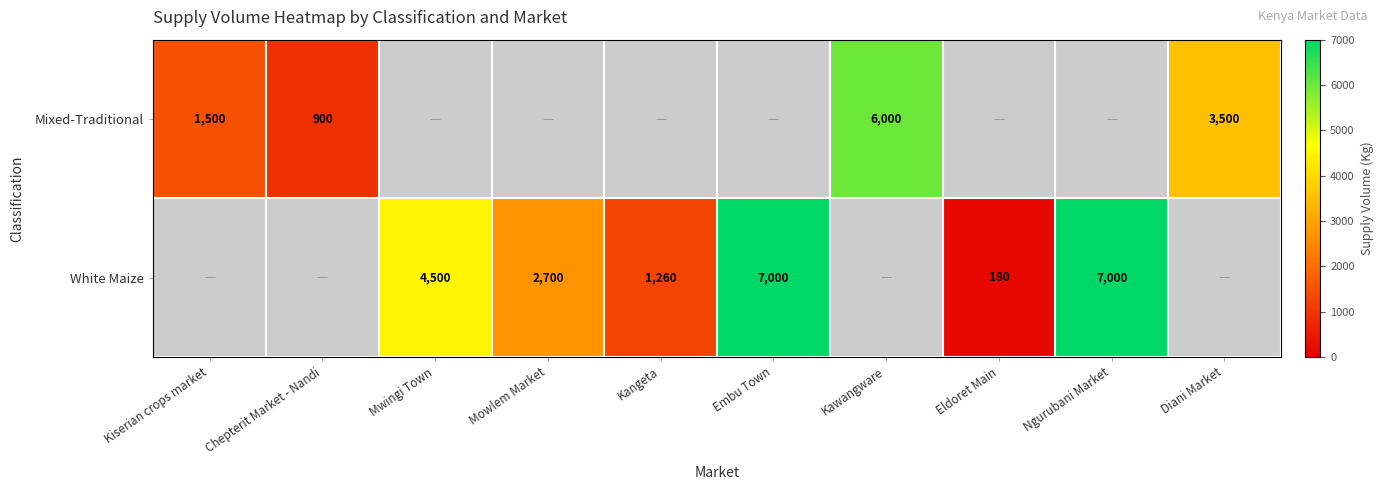

The value of Mixed-Traditional at Diani Market is 1218. True or false?

False